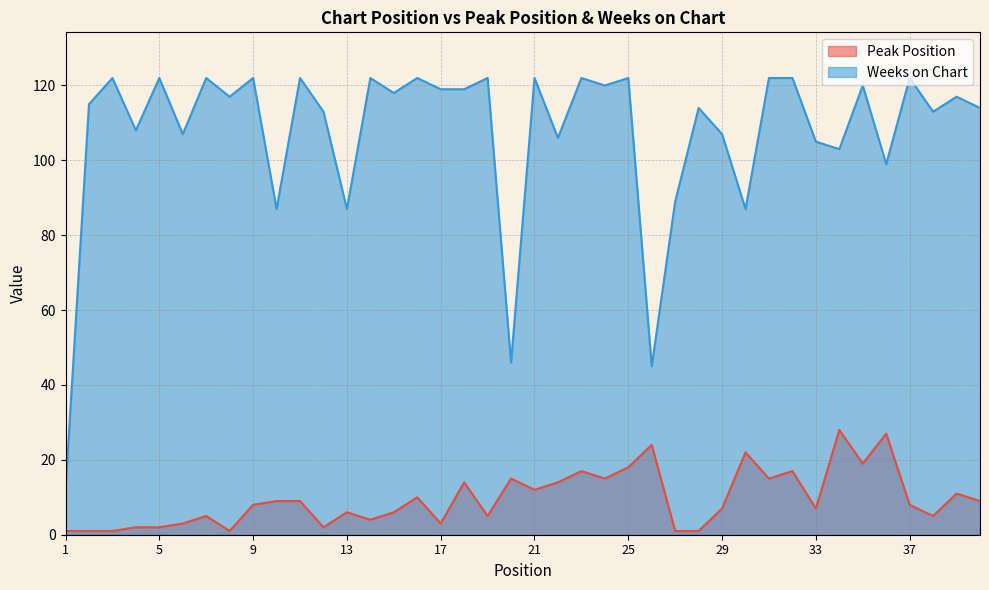

What is the difference between the maximum and second lowest values in the Weeks on Chart series?

77